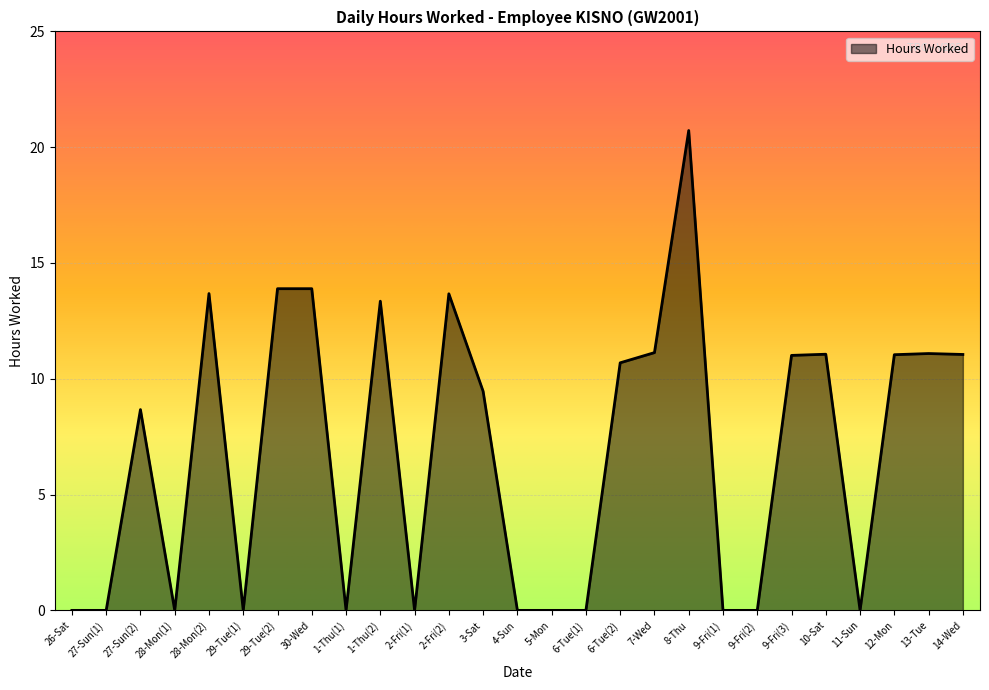

What is the difference between the maximum and minimum values?

20.7